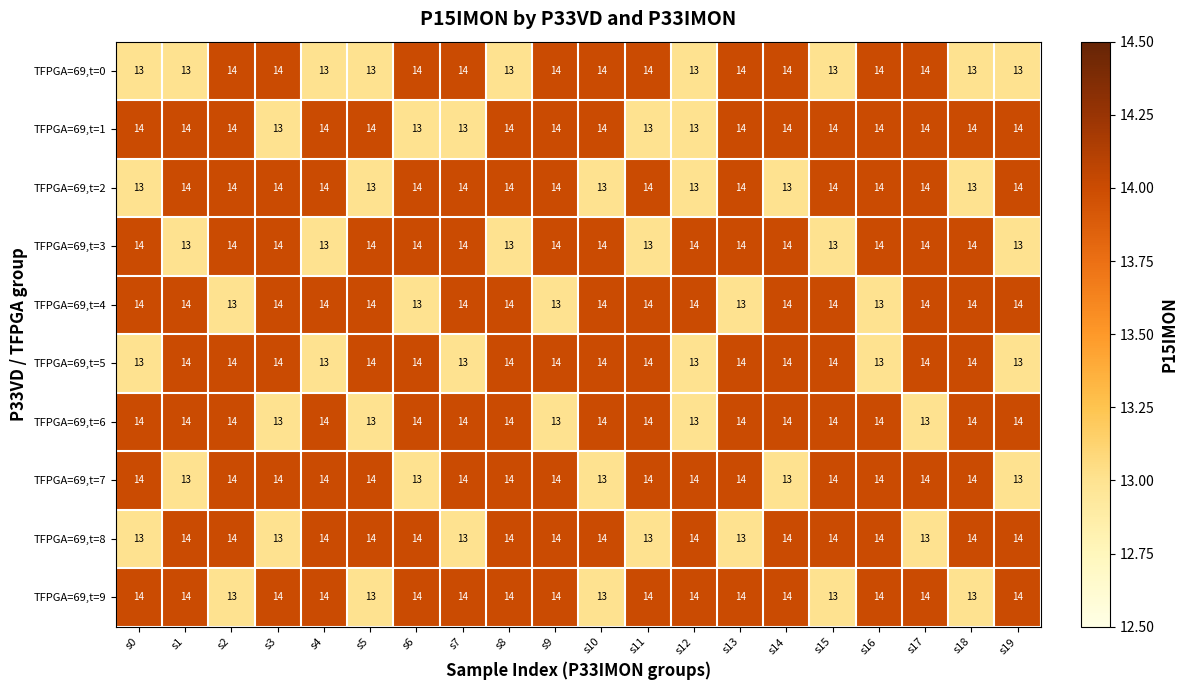

True or false: TFPGA=69,t=3 has a value of 13 at s1.

True